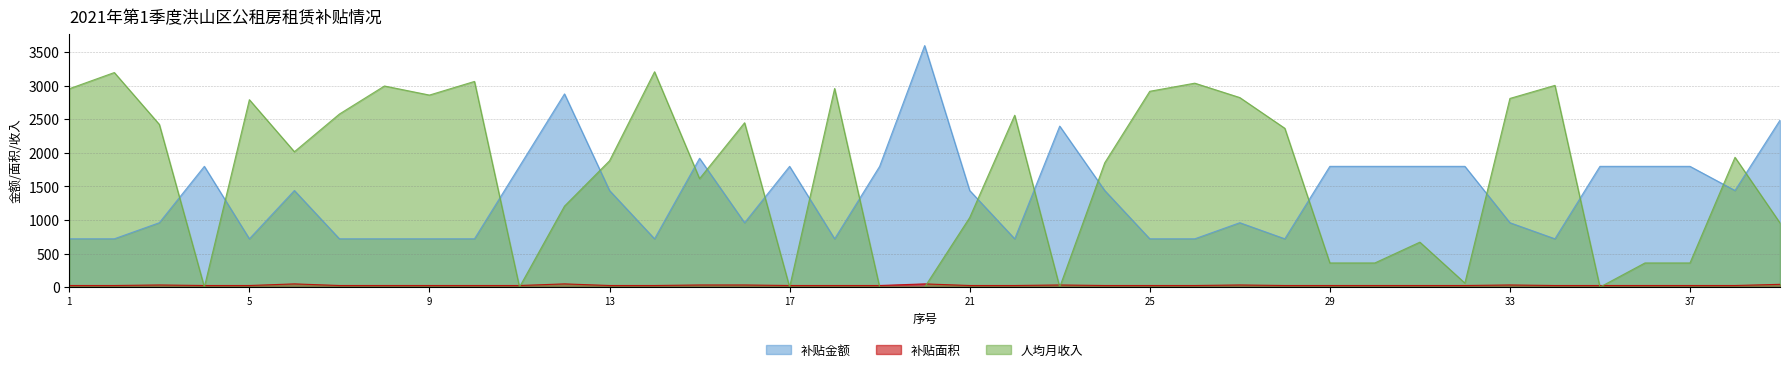

What is the difference between the second highest and minimum values in the 补贴面积 series?

24.0